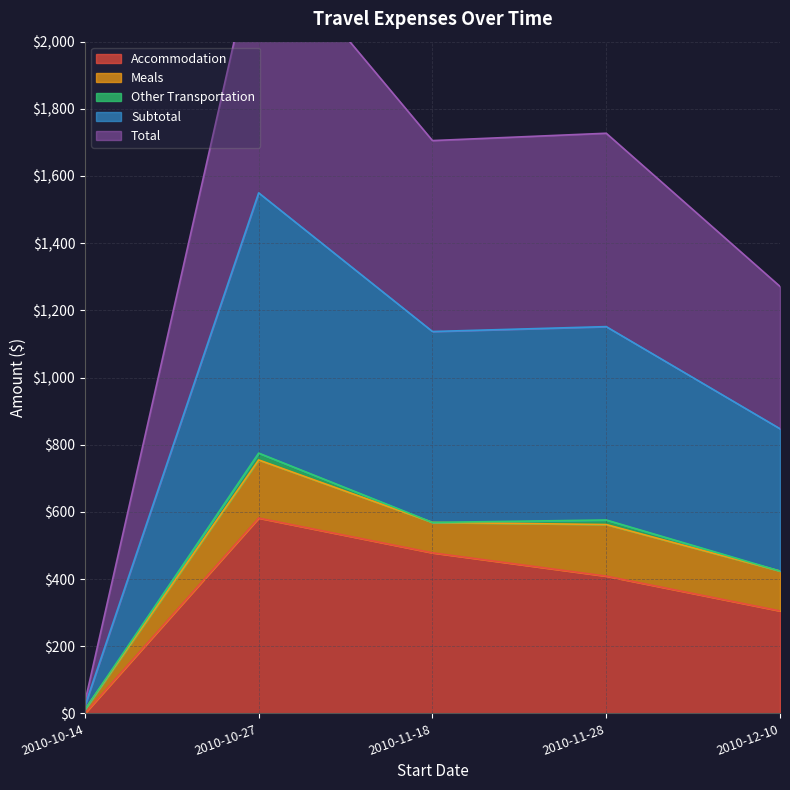

Where is the first local minimum for Total?

2010-11-18